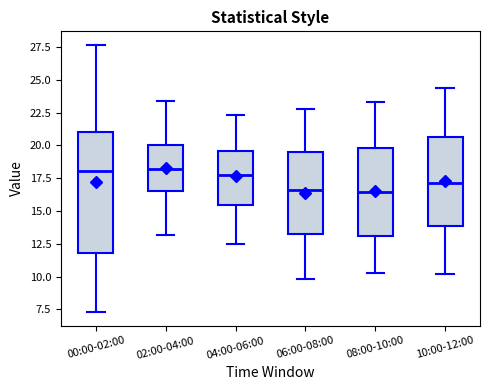

Which box is the tallest, from its lower edge to its upper edge?

00:00-02:00